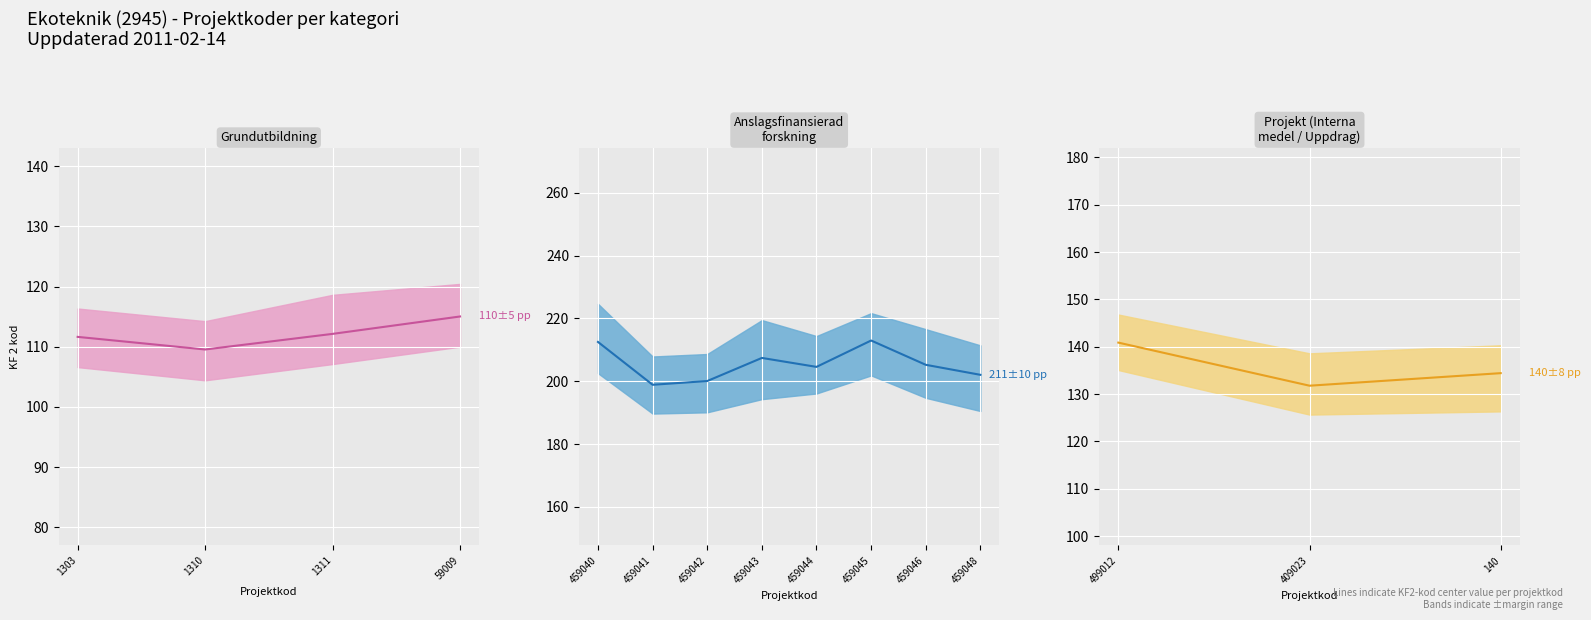

True or false: Anslagsfinansierad forskning and Grundutbildning cross at least once.

False